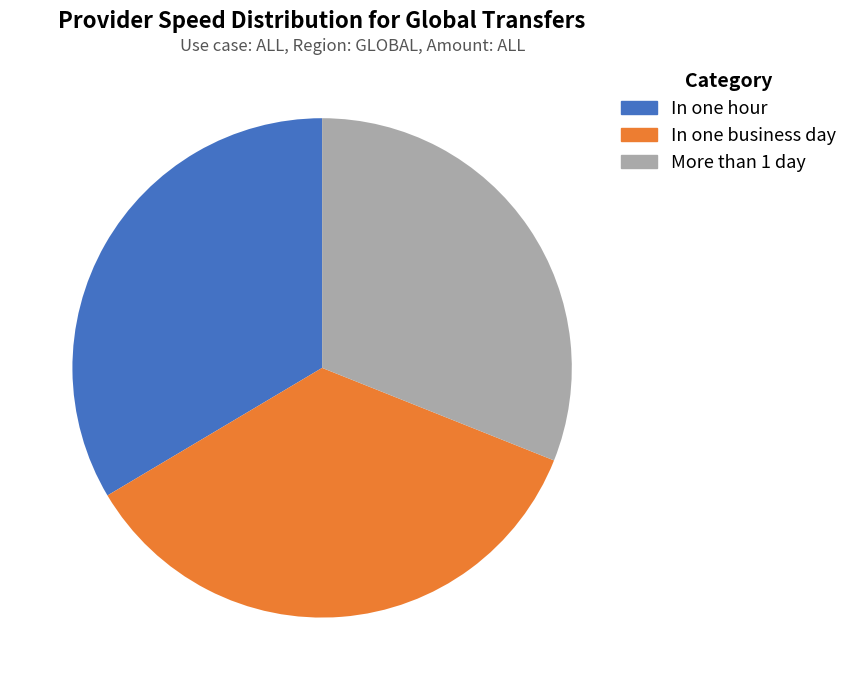

Is there any slice that represents more than half of the pie?

No